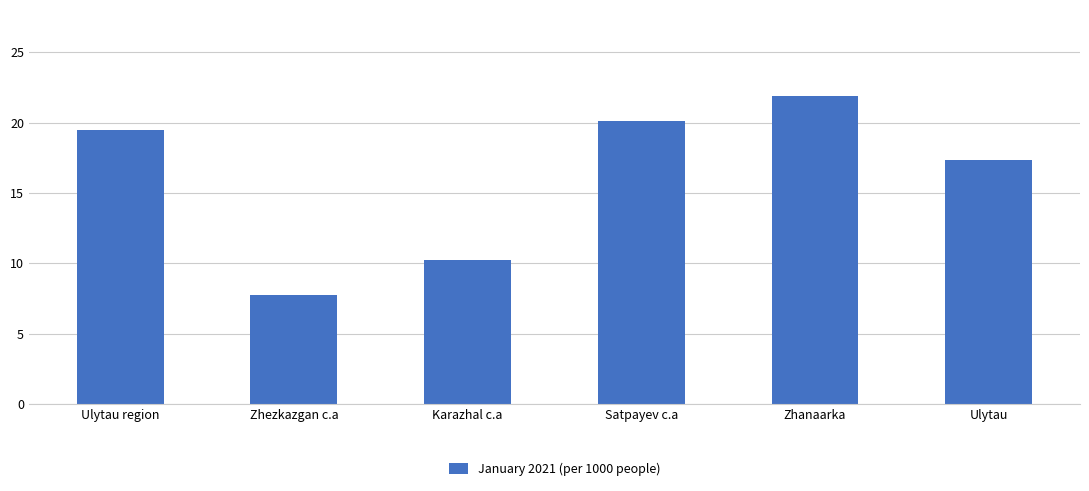

What is the minimum value shown in the chart?

7.8